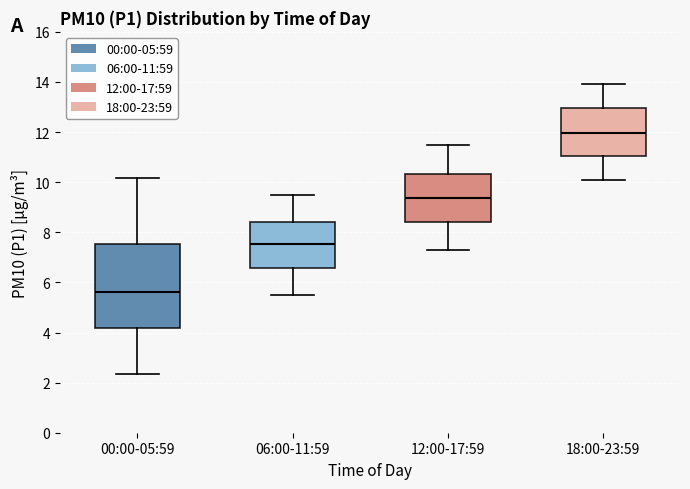

Where does the median line of the box for 06:00-11:59 sit on the y-axis? The values are not printed on the chart, so give them approximately, as read against the axis.

7.6